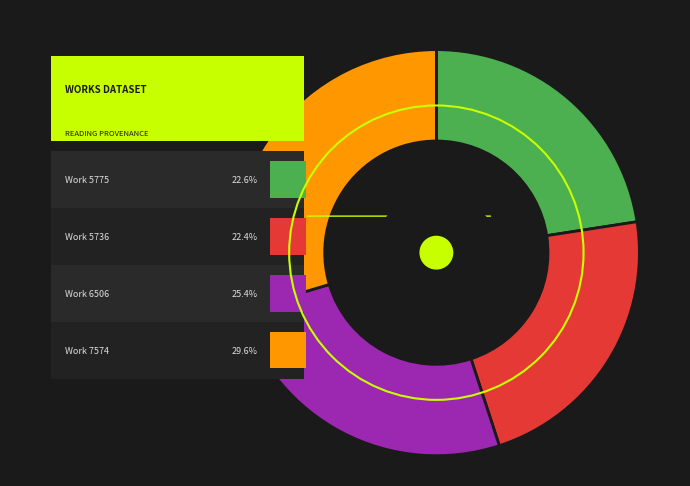

How many segments does this pie chart have?

4